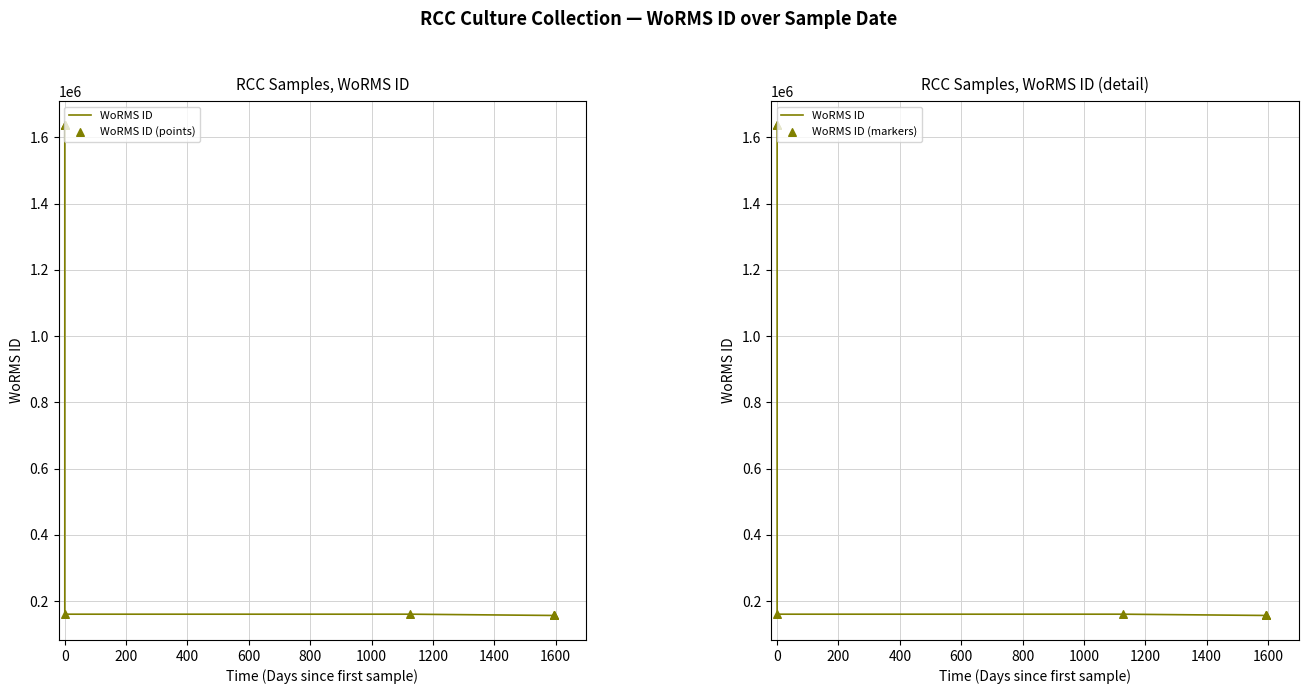

Is the value of WoRMS ID at 1200 greater than the value of WoRMS ID (markers) at 200?

No